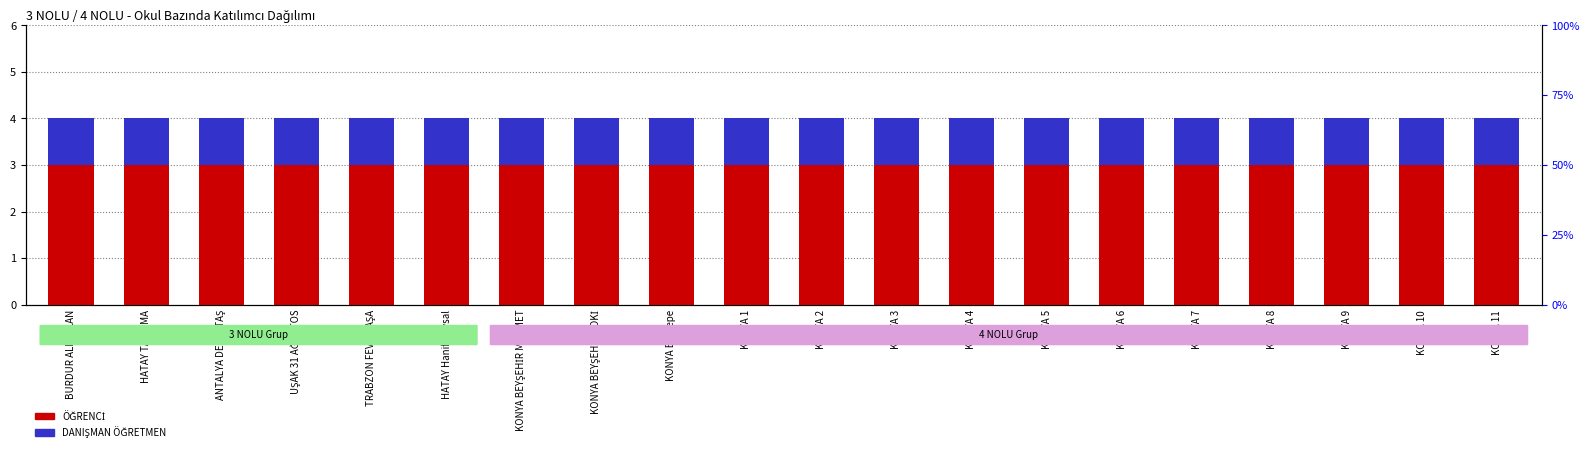

What is the label of the 4th bar from the right?

KONYA 8